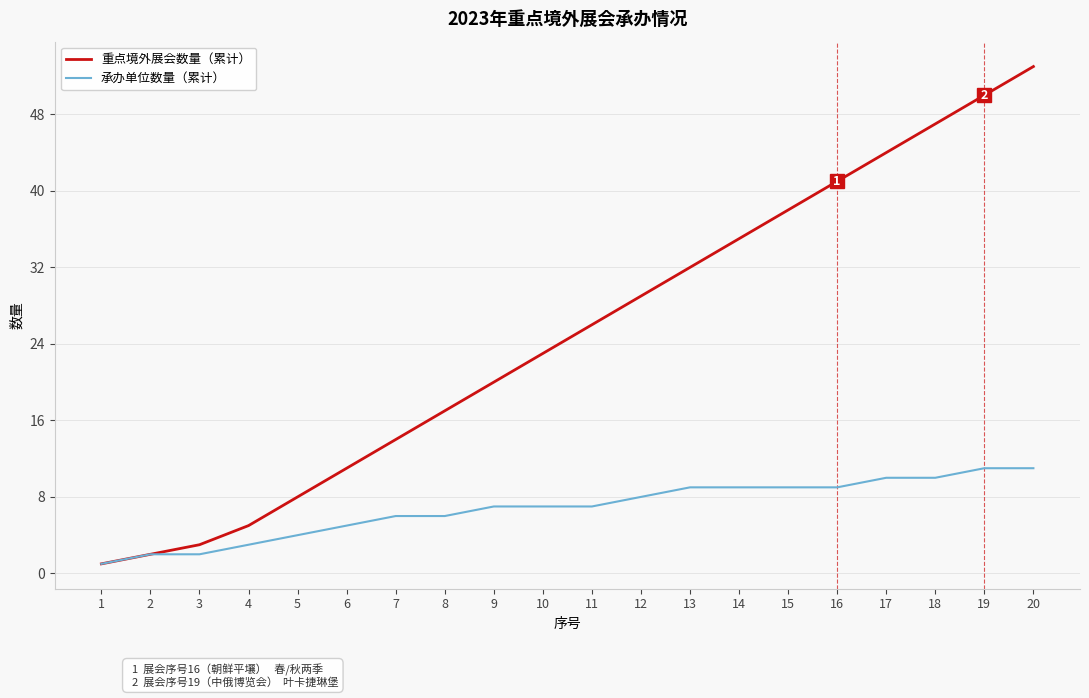

Reading left to right, extract all data points from this chart.

重点境外展会数量（累计）: 1=1	2=2	3=3	4=5	5=8	6=11	7=14	8=17	9=20	10=23	11=26	12=29	13=32	14=35	15=38	16=41	17=44	18=47	19=50	20=53
承办单位数量（累计）: 1=1	2=2	3=2	4=3	5=4	6=5	7=6	8=6	9=7	10=7	11=7	12=8	13=9	14=9	15=9	16=9	17=10	18=10	19=11	20=11